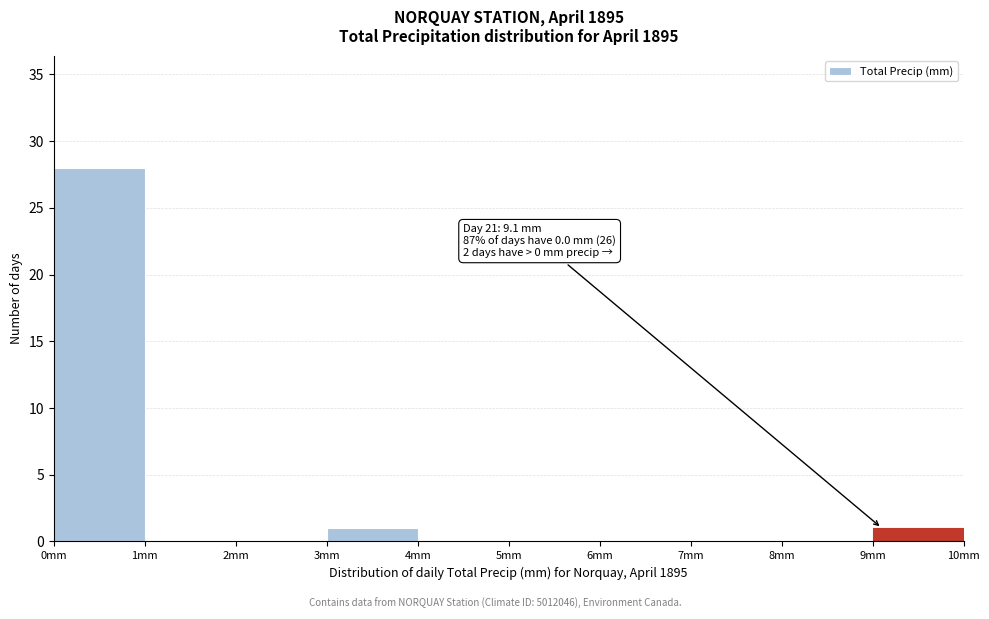

Over which range of the x-axis is the bar tallest?

0 to 1